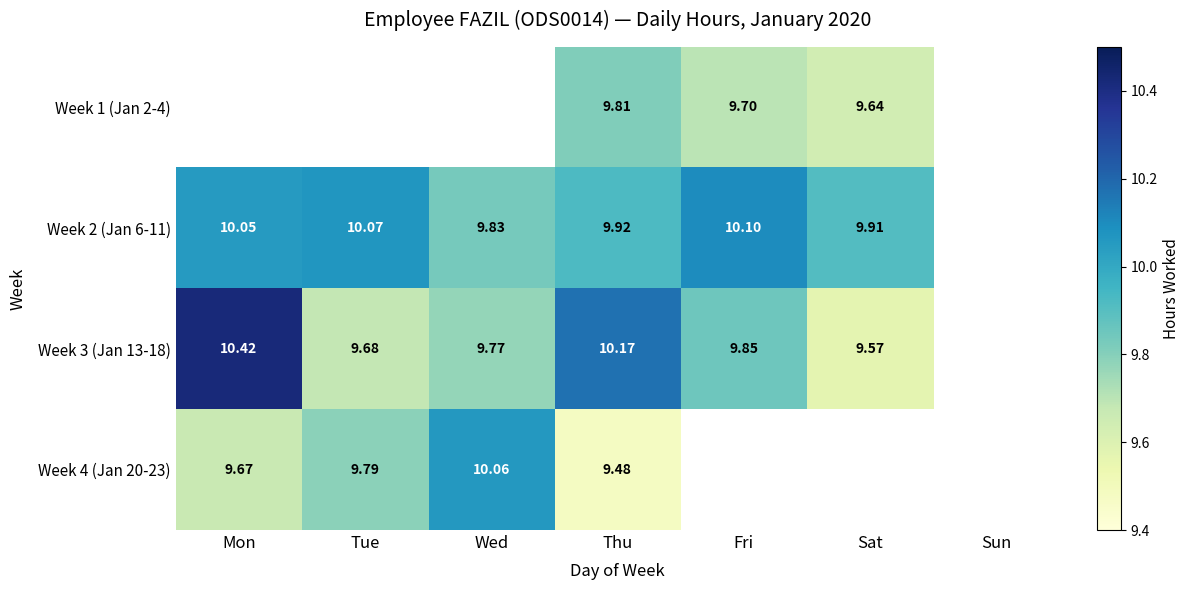

At which category is the sum across all series the highest?

Thu